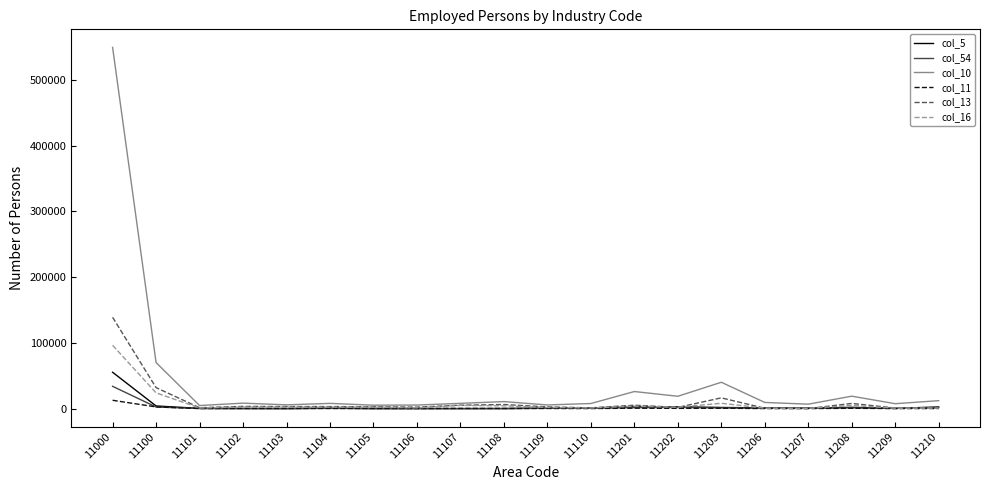

Which series has the widest spread of values?

col_10